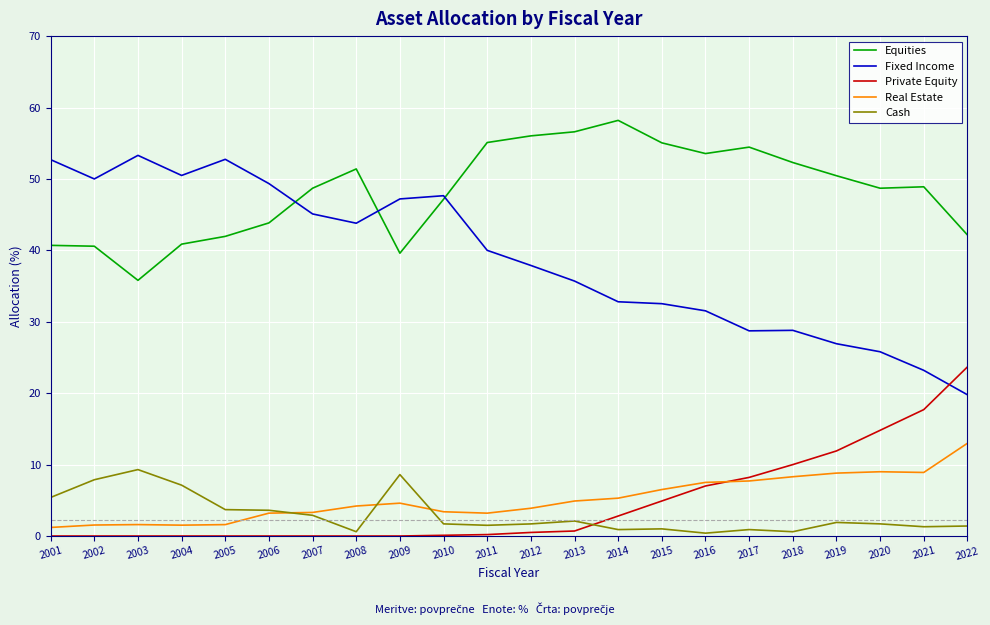

True or false: Real Estate and Cash intersect in this chart.

True